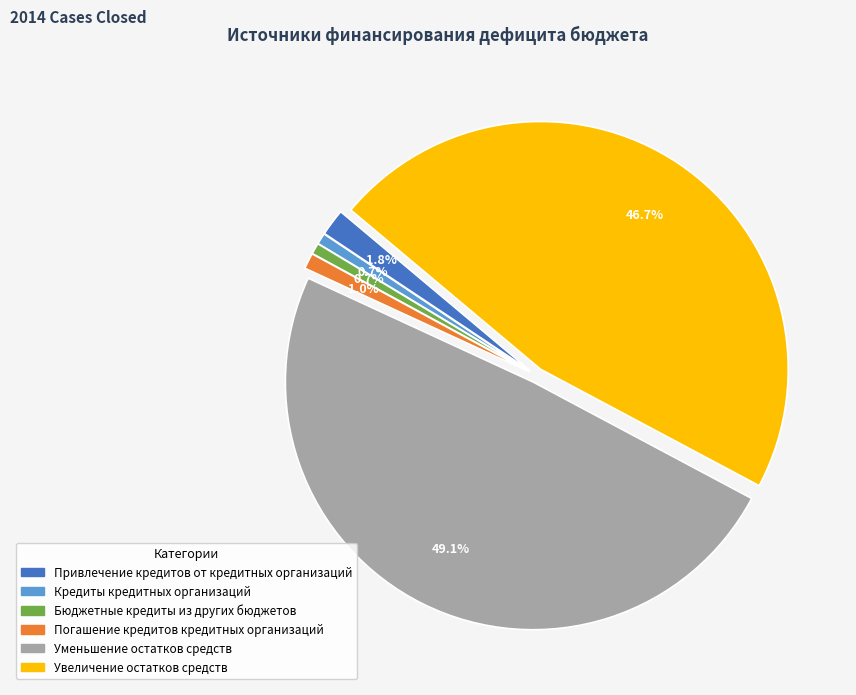

Count the number of slices in the pie.

6